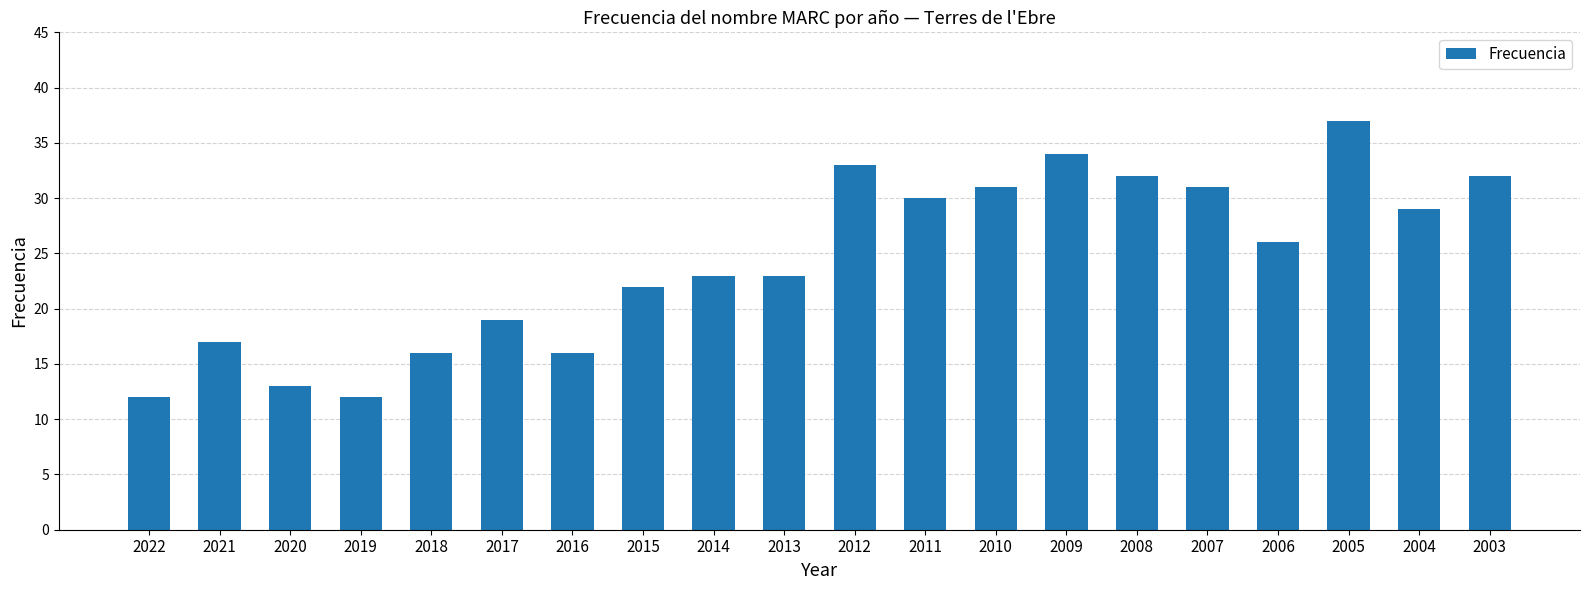

Reading right to left, what are all the values shown in this chart?

32	29	37	26	31	32	34	31	30	33	23	23	22	16	19	16	12	13	17	12